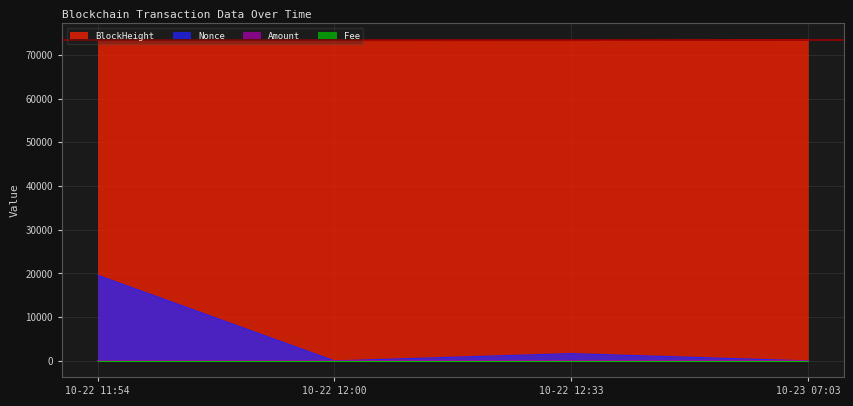

True or false: Fee has more than 1 points higher than both neighbors.

False